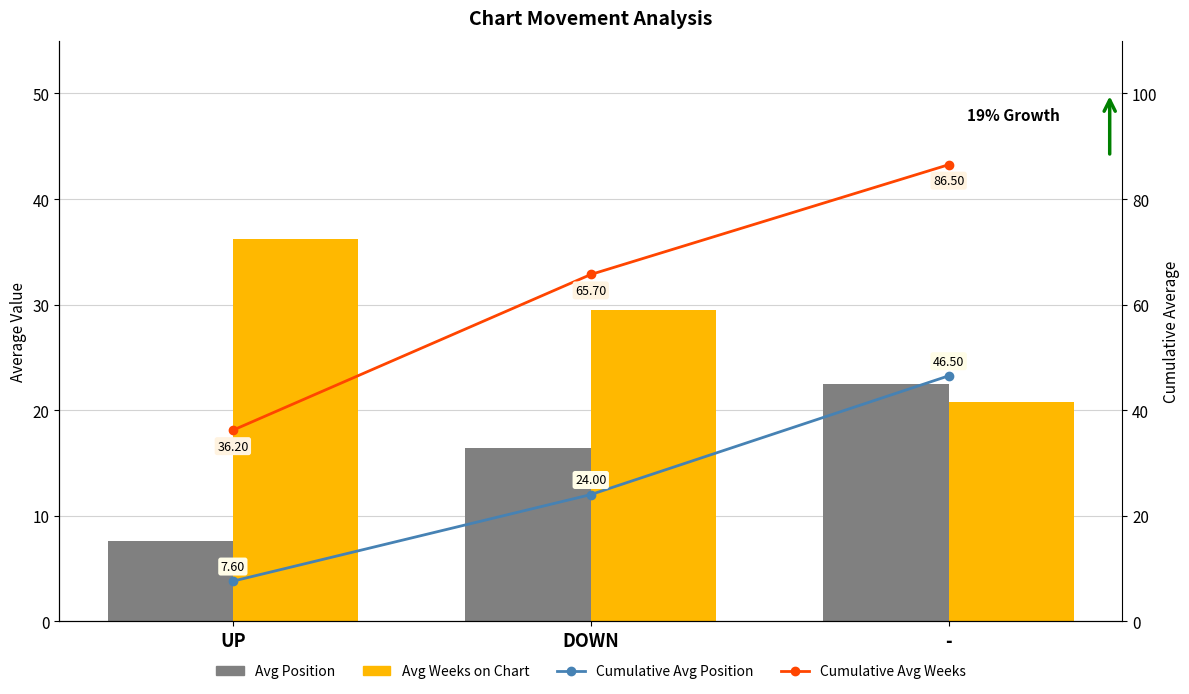

What is the value of the Avg Position bar at the 3rd from the left?

22.5